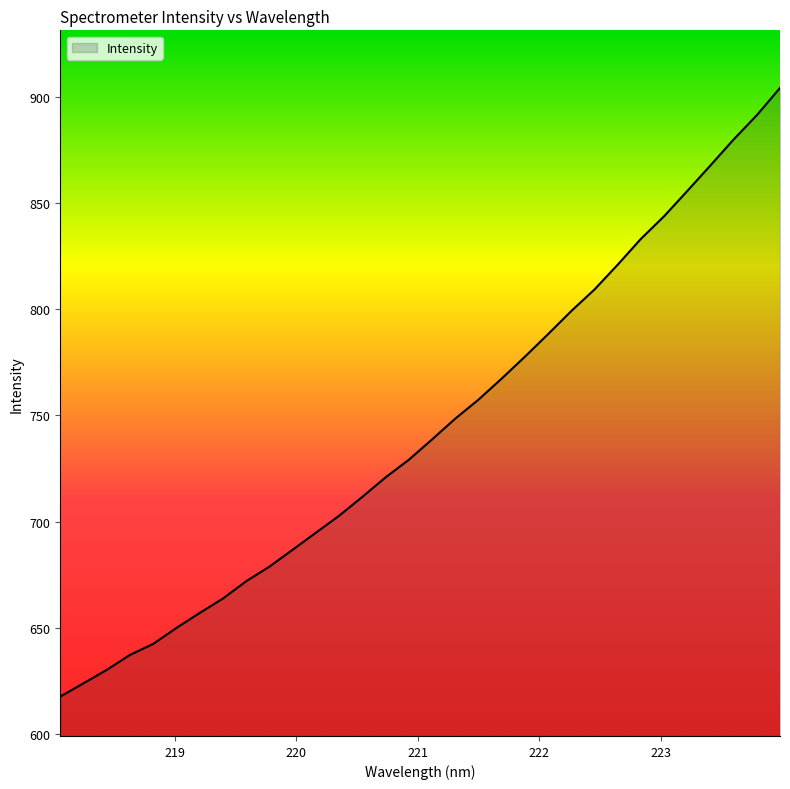

What is the difference between the maximum and minimum values?

286.4